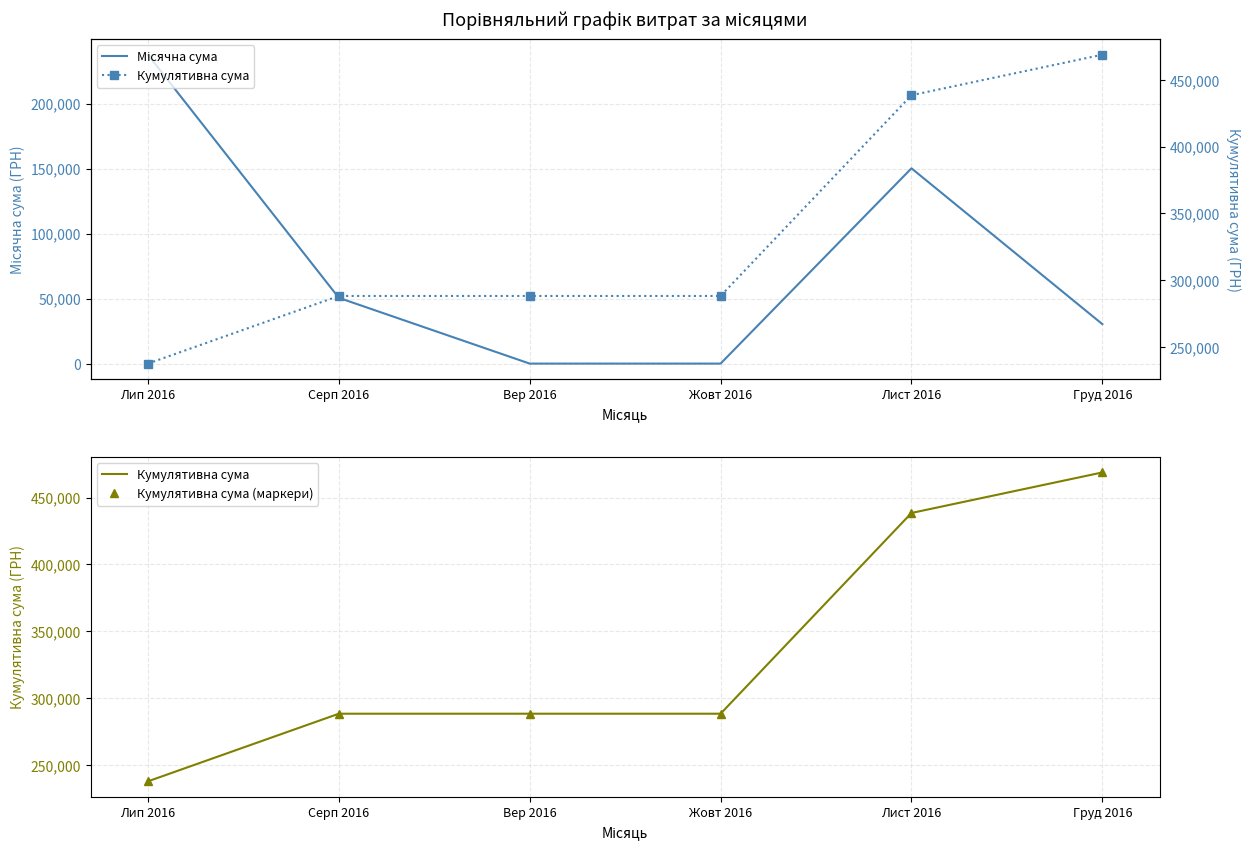

True or false: Місячна сума and Кумулятивна сума cross at least once.

False